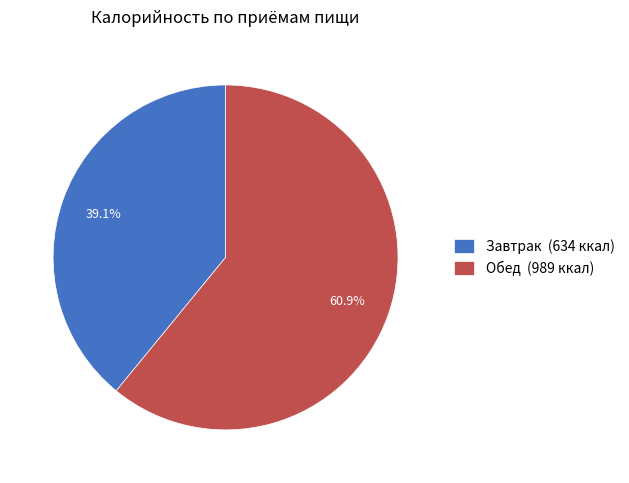

Is there any slice that represents more than half of the pie?

Yes